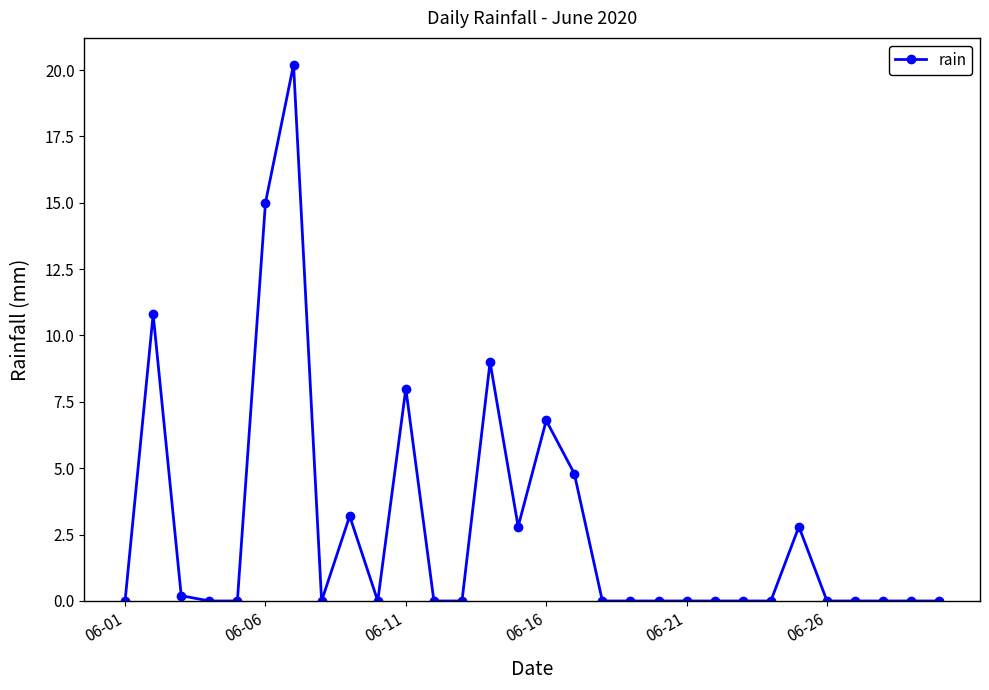

What is the value of the 16th point from the left?

6.8